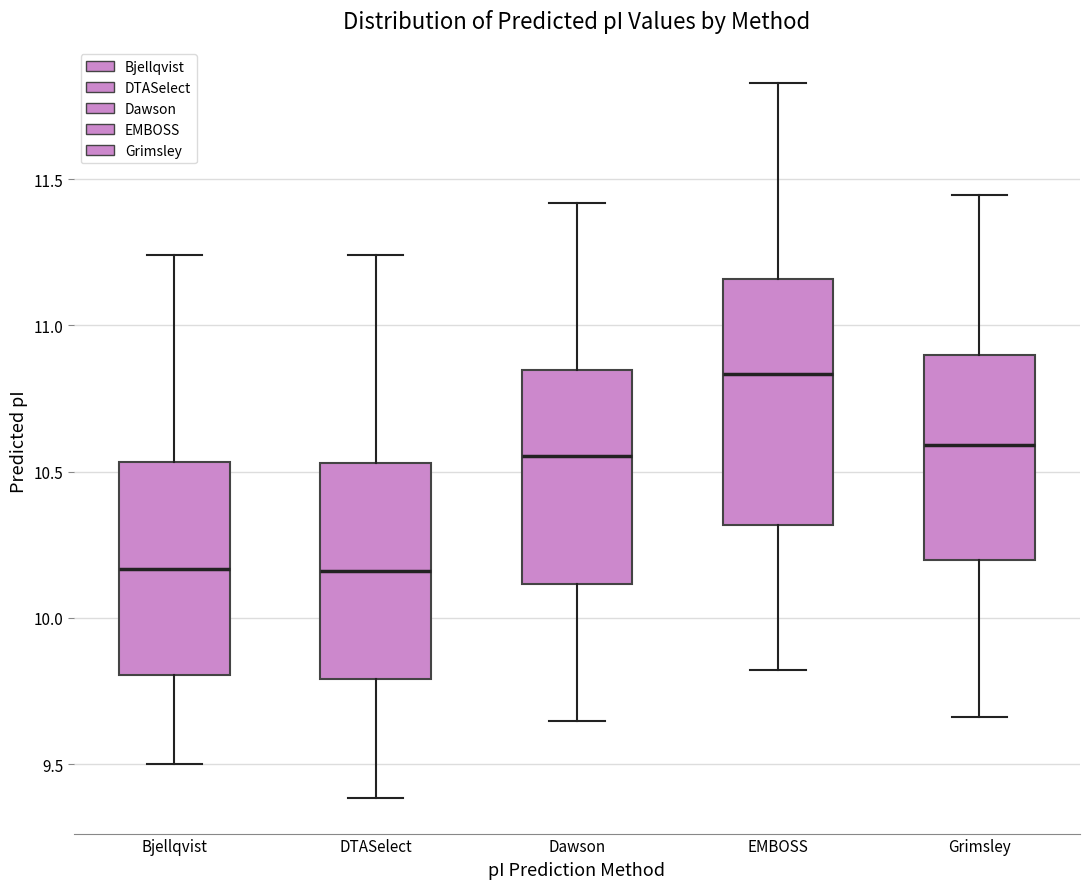

Reading left to right, read every box against the y-axis: the position of its median line, the range the box covers, and the ends of its whiskers. The values are not printed on the chart, so give them approximately, as read against the axis.

Bjellqvist: median 10.15, box 9.80 to 10.55, whiskers 9.50 to 11.25
DTASelect: median 10.15, box 9.80 to 10.55, whiskers 9.40 to 11.25
Dawson: median 10.55, box 10.10 to 10.85, whiskers 9.65 to 11.40
EMBOSS: median 10.85, box 10.30 to 11.15, whiskers 9.80 to 11.85
Grimsley: median 10.60, box 10.20 to 10.90, whiskers 9.65 to 11.45